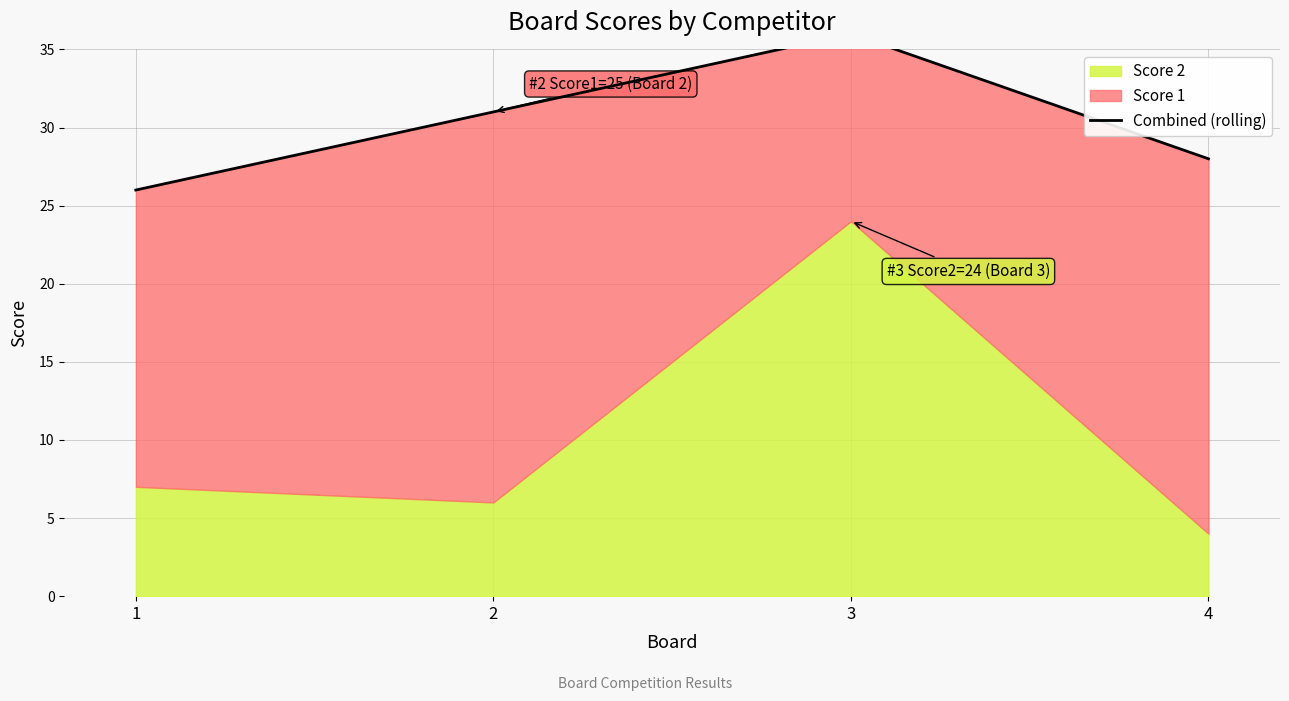

What is the sum of all values?

121